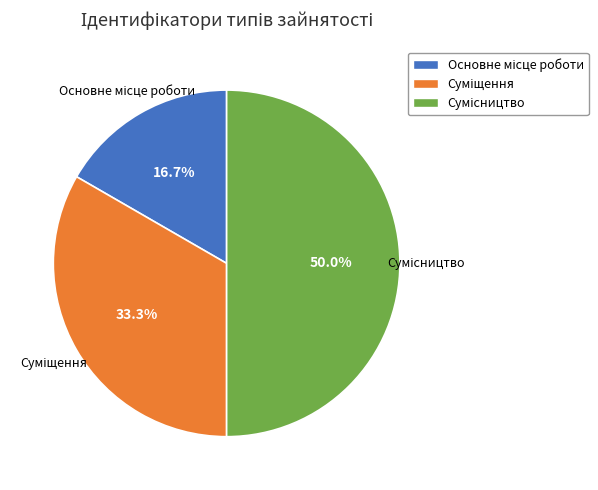

How many slices are in this pie chart?

3